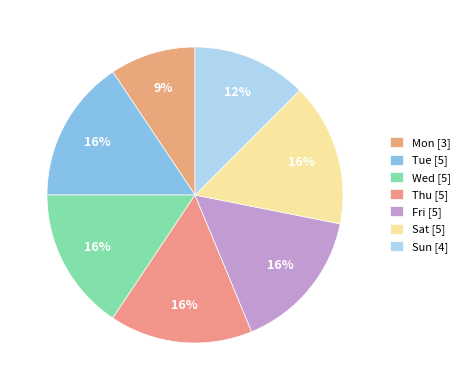

To the nearest percent, what is the combined percentage of Sat and Wed?

31%